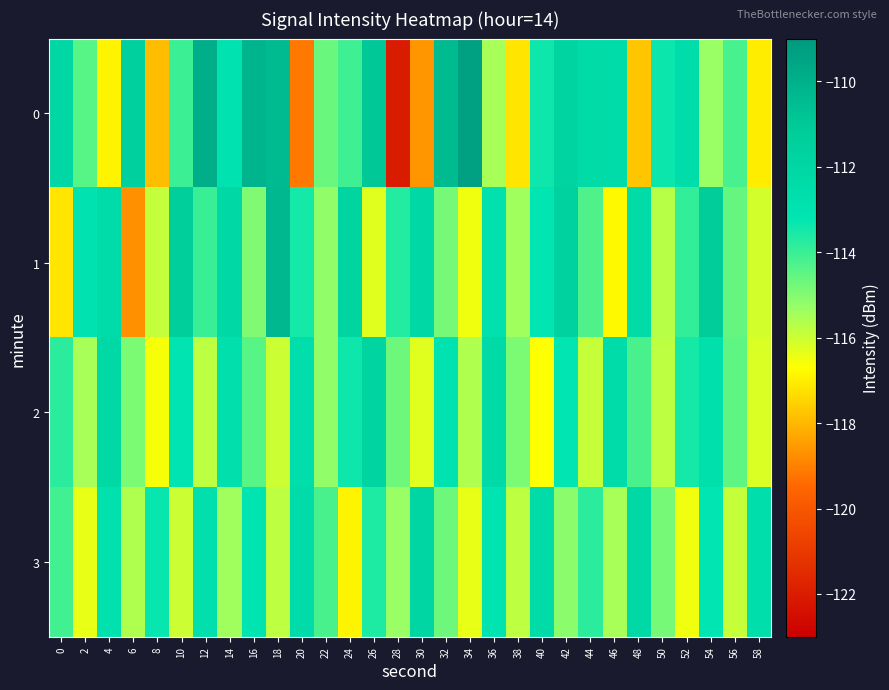

What is the total value across all series at 16?

-452.6